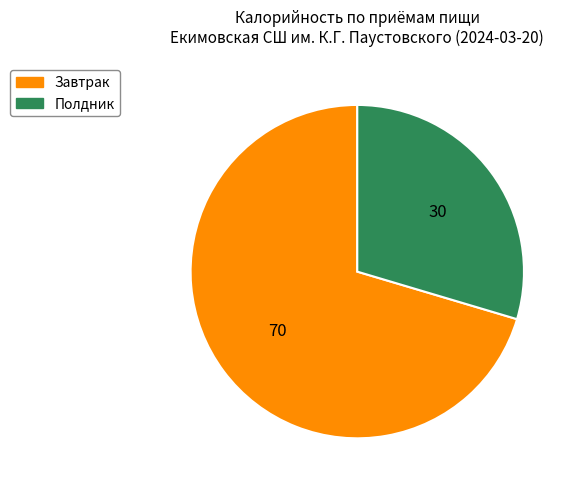

Between Полдник and Завтрак, which is larger?

Завтрак